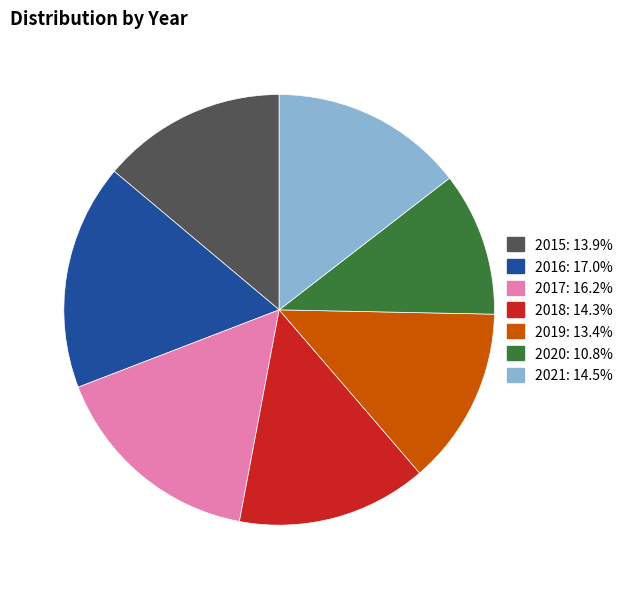

Which category has the smallest portion of the pie?

2020